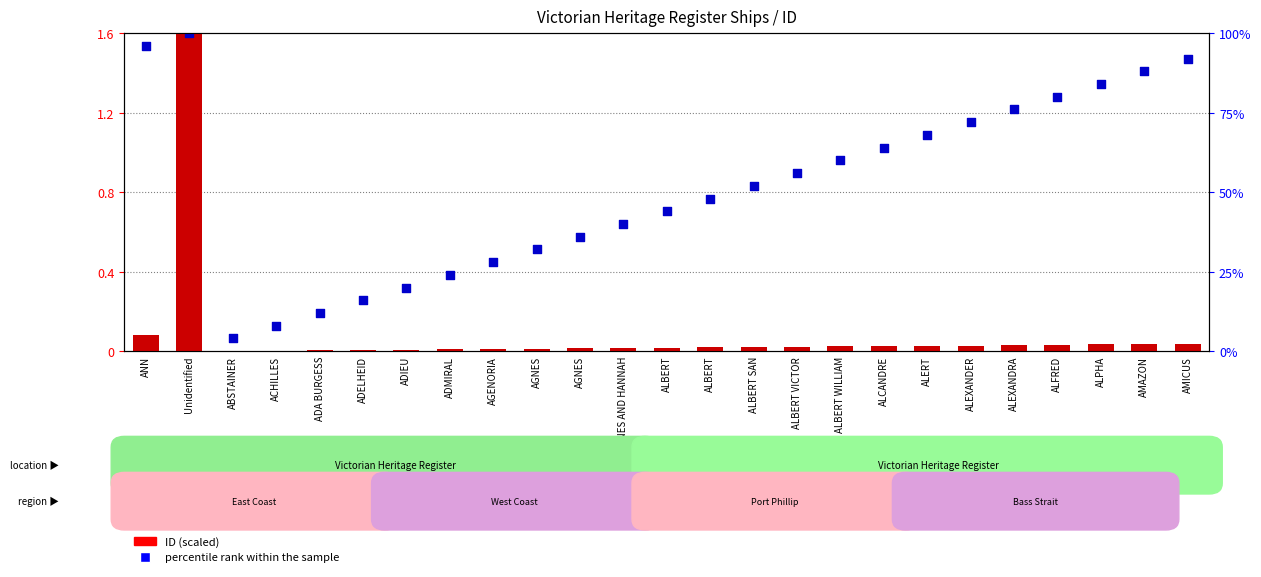

Which series has the largest Y range (max minus min)?

ID (scaled)